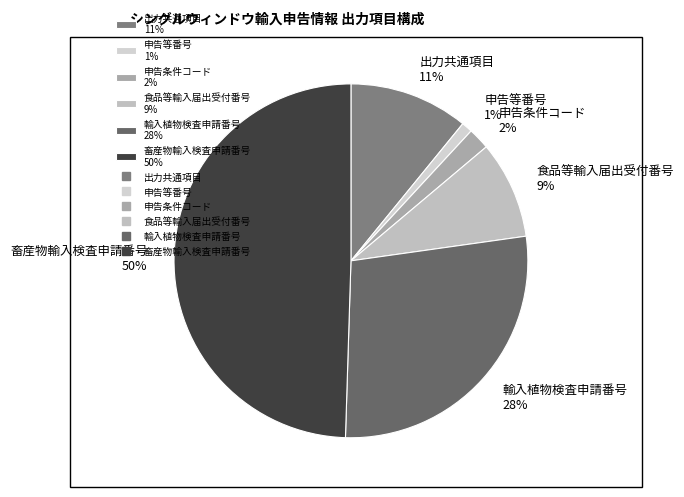

Combined, do 申告条件コード and 畜産物輸入検査申請番号 account for over 50%?

Yes